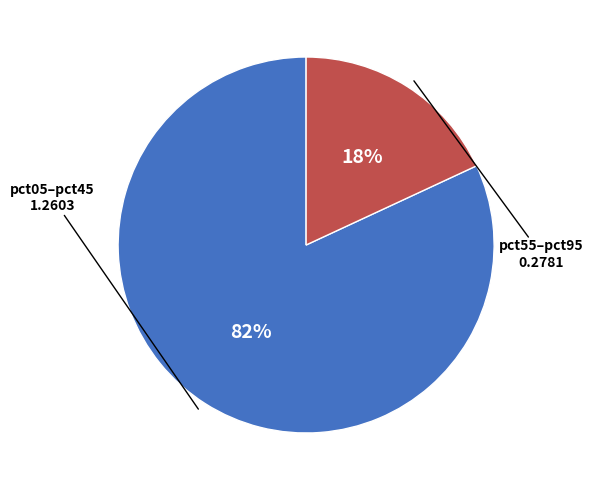

Is there any slice that represents more than half of the pie?

Yes